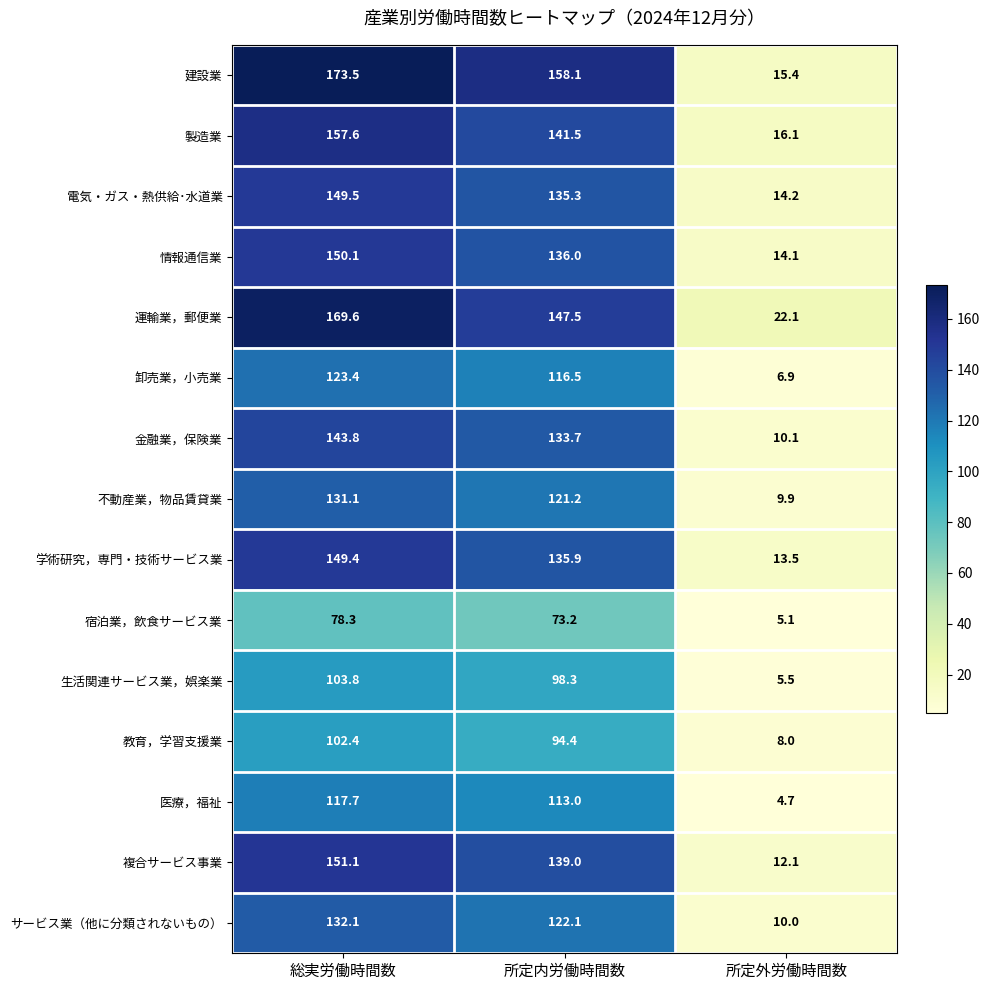

Rank the series at 所定外労働時間数 from lowest to highest value.

医療，福祉, 宿泊業，飲食サービス業, 生活関連サービス業，娯楽業, 卸売業，小売業, 教育，学習支援業, 不動産業，物品賃貸業, サービス業（他に分類されないもの）, 金融業，保険業, 複合サービス事業, 学術研究，専門・技術サービス業, 情報通信業, 電気・ガス・熱供給･水道業, 建設業, 製造業, 運輸業，郵便業